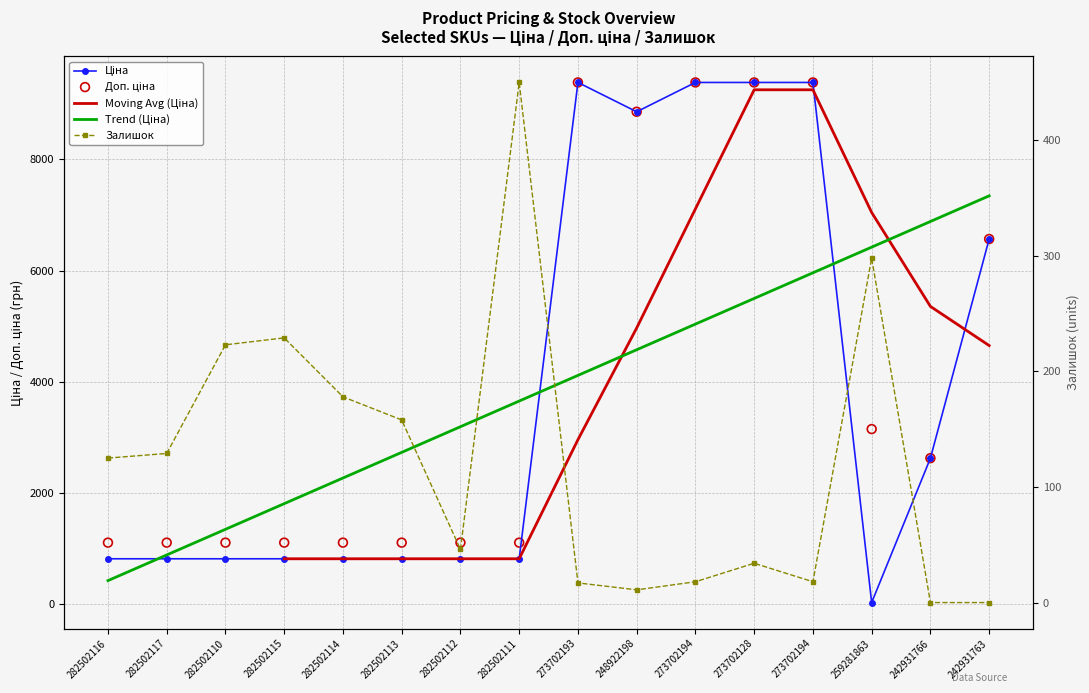

Which series reaches the maximum Y coordinate?

Ціна